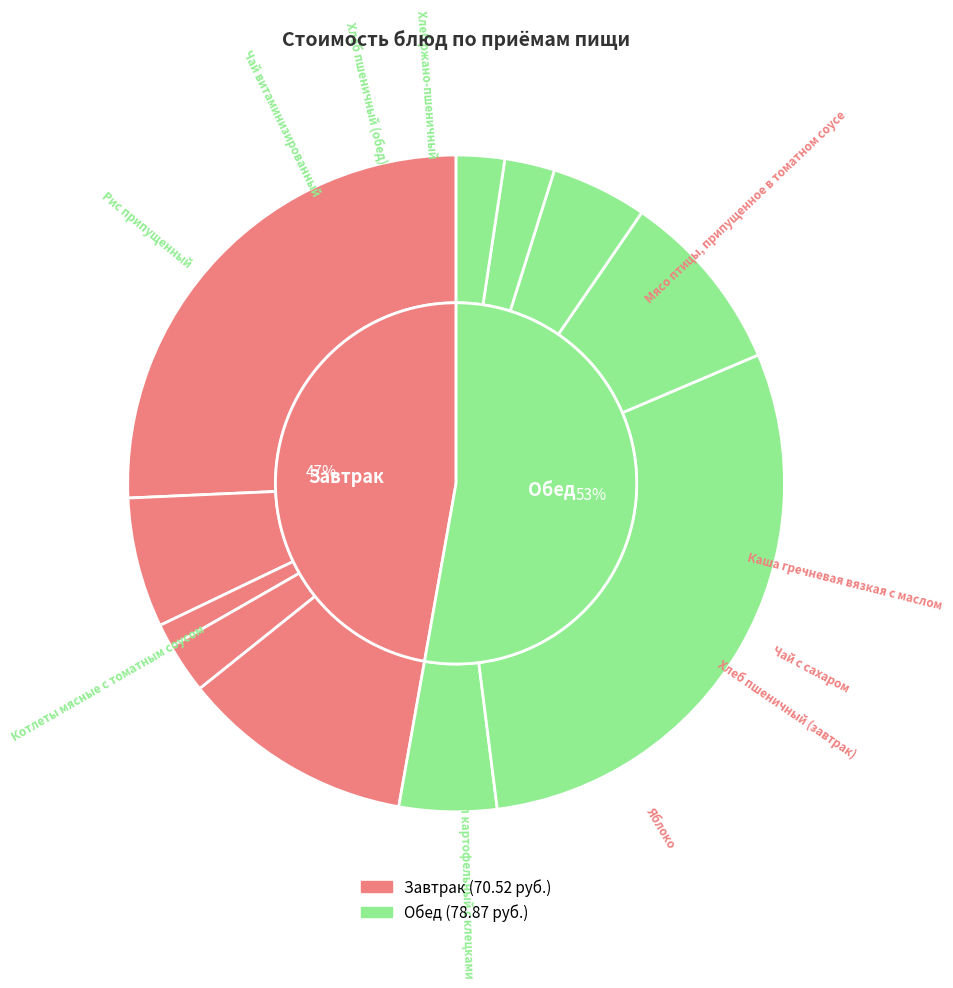

Which slice is the largest?

Котлеты мясные с томатным соусом